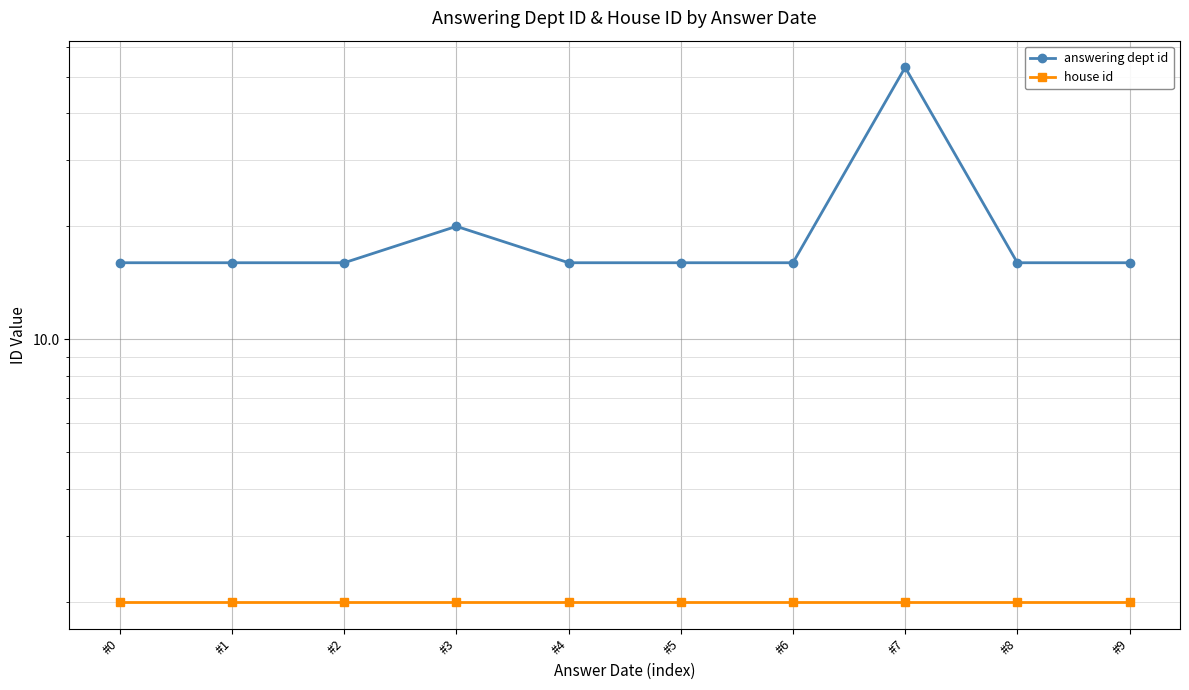

True or false: house id and answering dept id cross at least once.

False